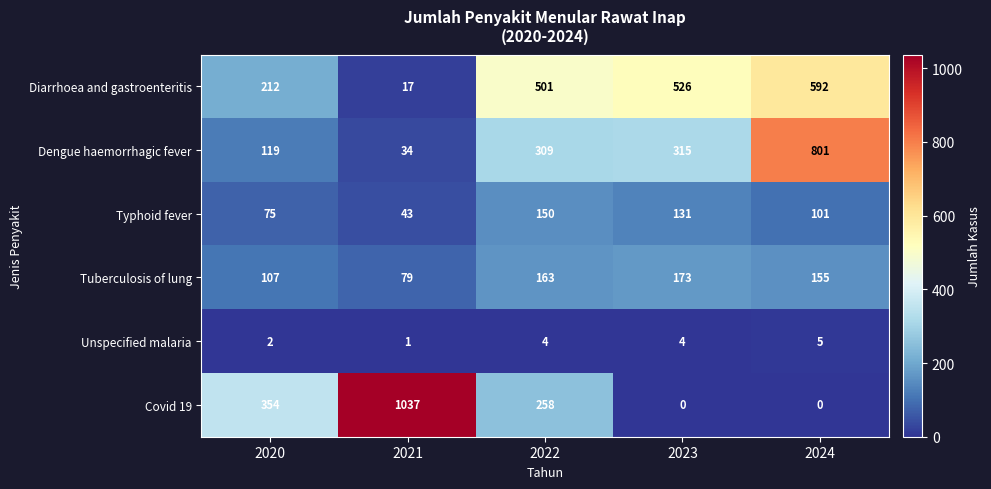

Where is Tuberculosis of lung nearest to the value 126?

2020